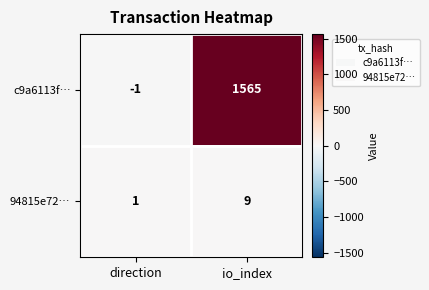

At which label does 94815e72… reach its minimum?

direction